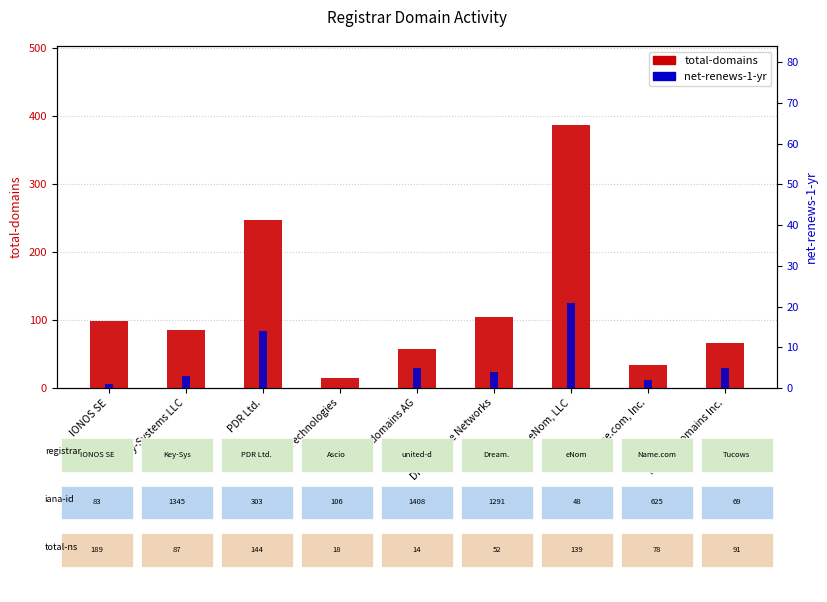

Is the value of net-renews-1-yr at IONOS SE greater than the value of total-domains at IONOS SE?

No